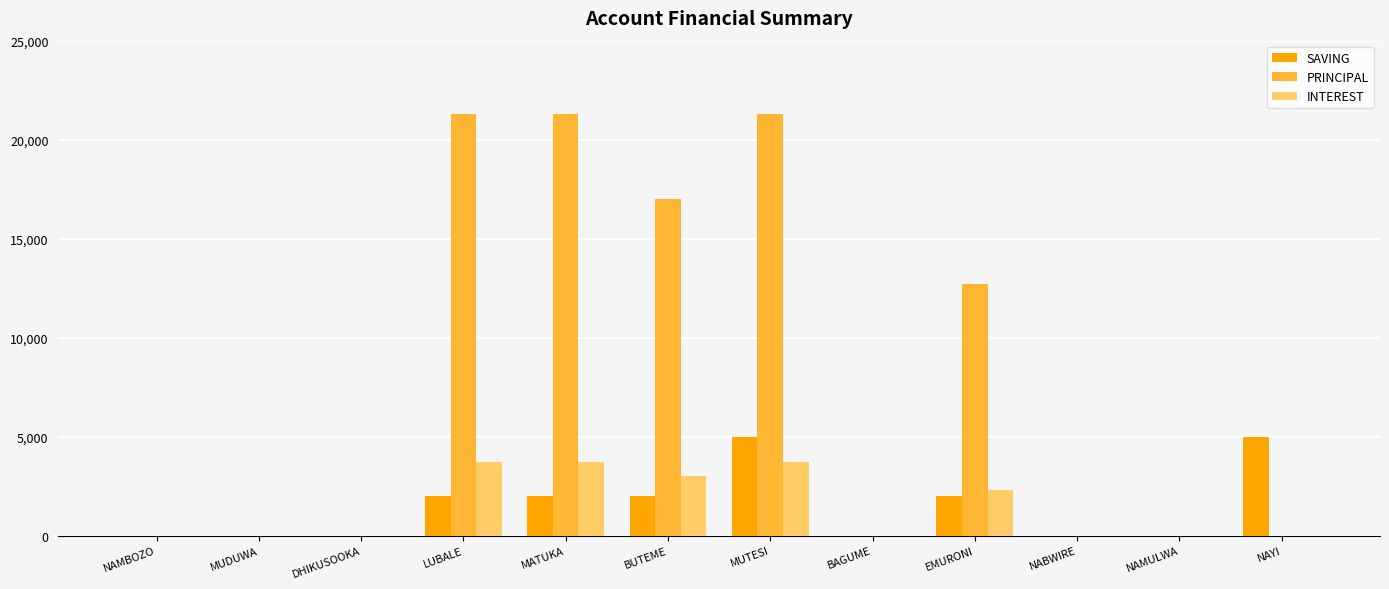

At which category is the sum across all series the highest?

MUTESI